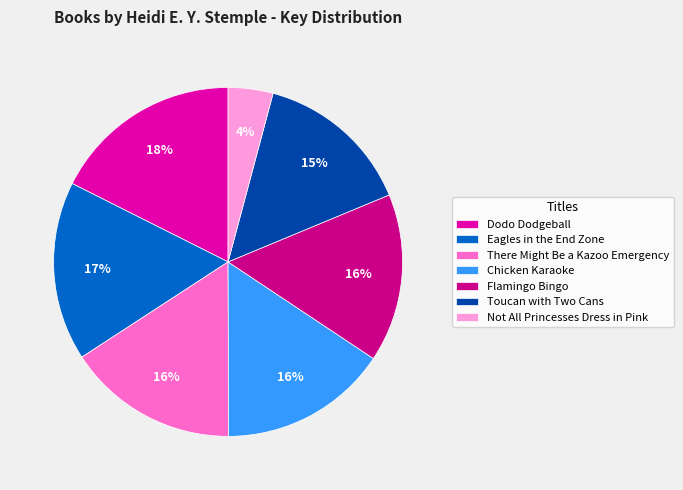

Is there a majority slice in this chart?

No